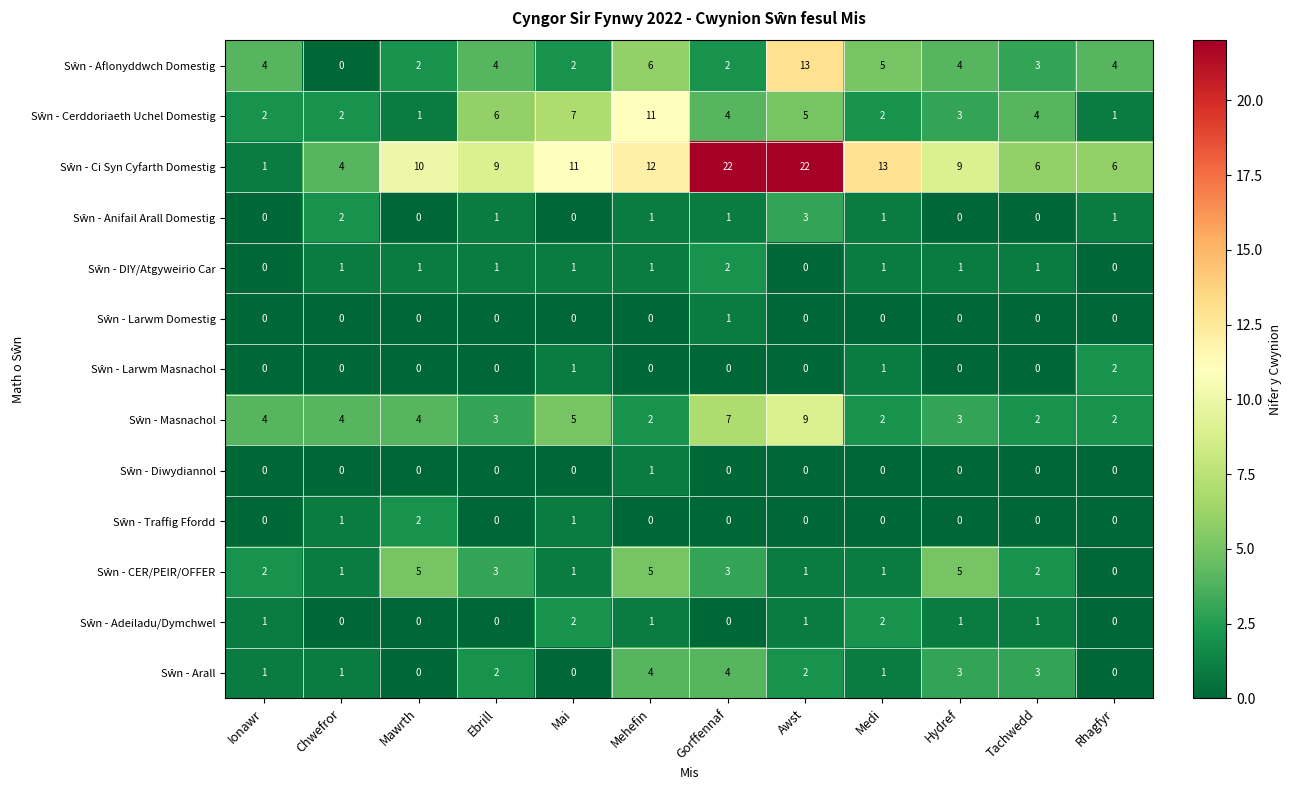

What is the maximum value shown in the chart?

22